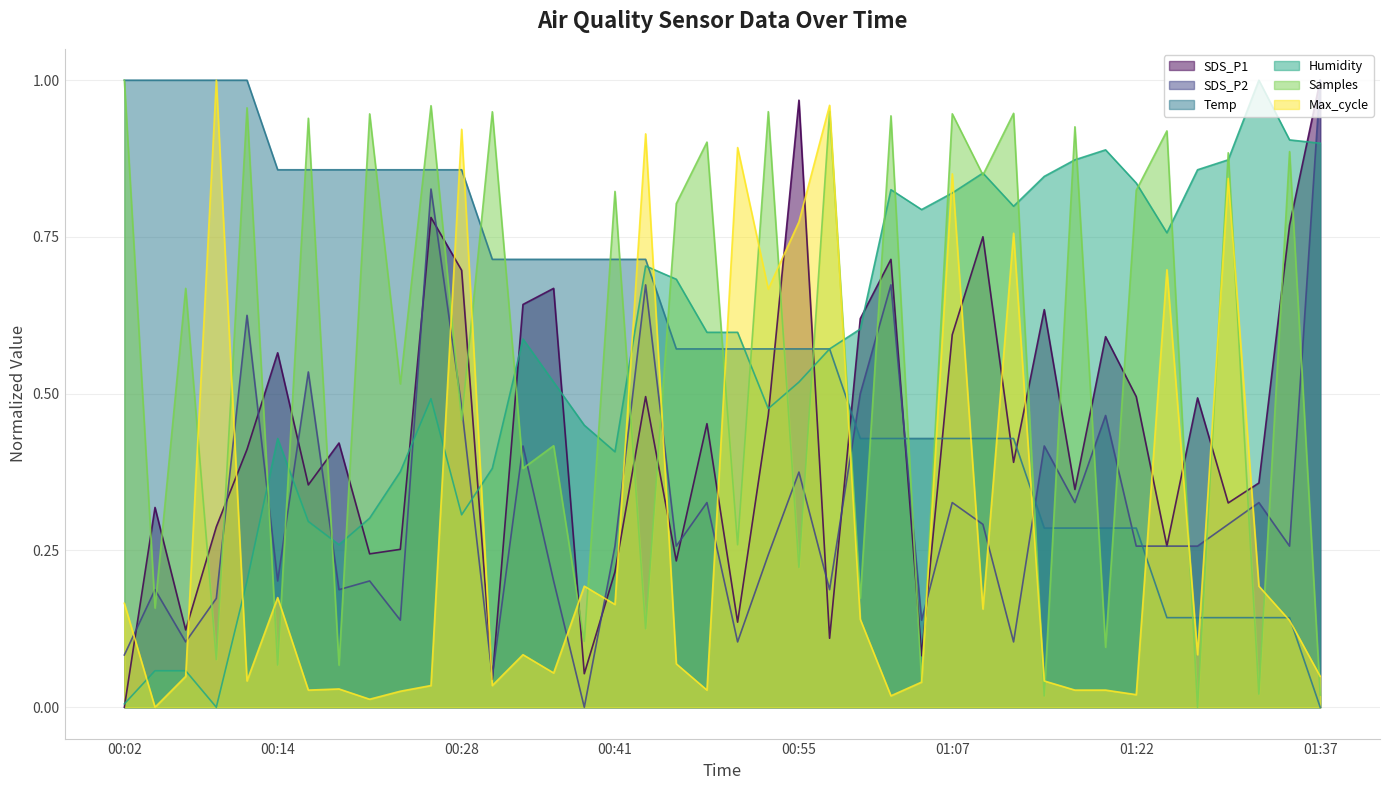

At which category does SDS_P1 reach its first local valley?

00:07